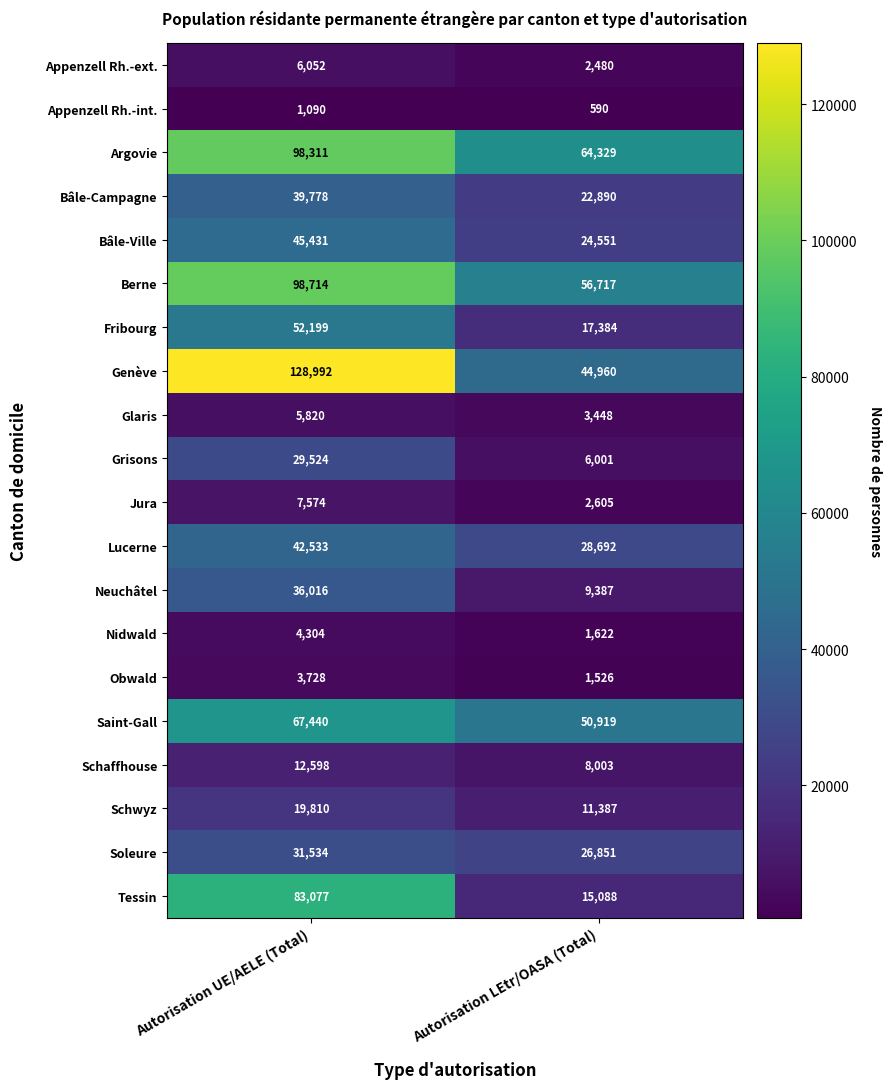

What is the approximate value of Obwald at Autorisation LEtr/OASA (Total)?

1526